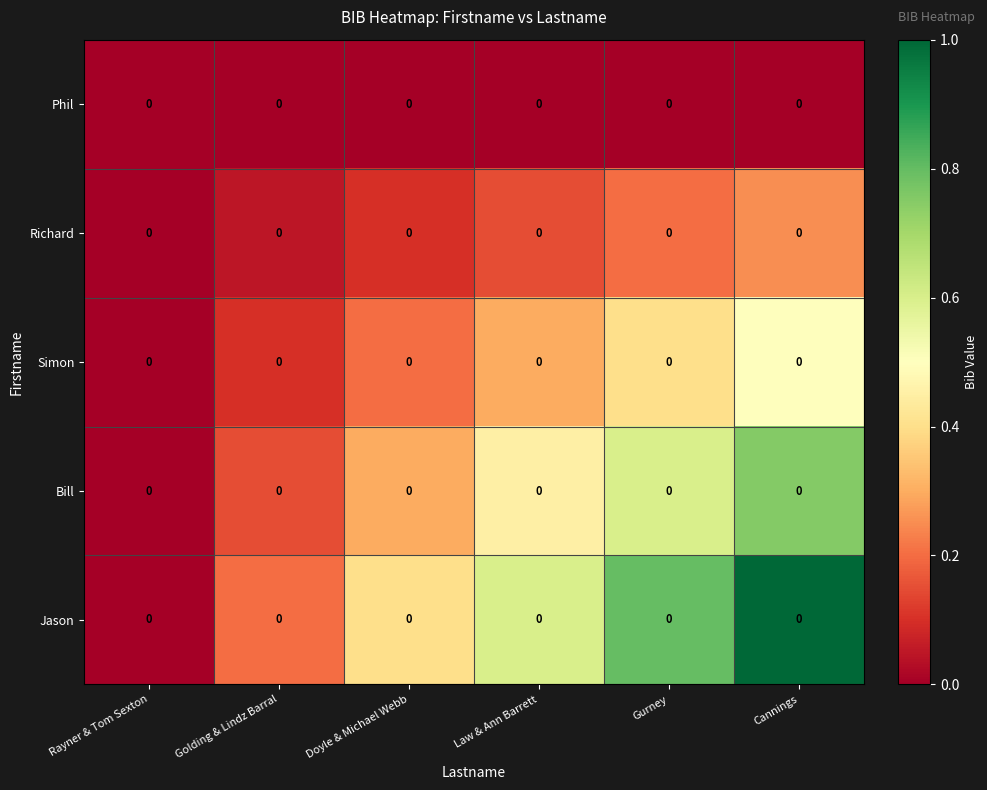

Which series has the largest total across all categories?

Jason